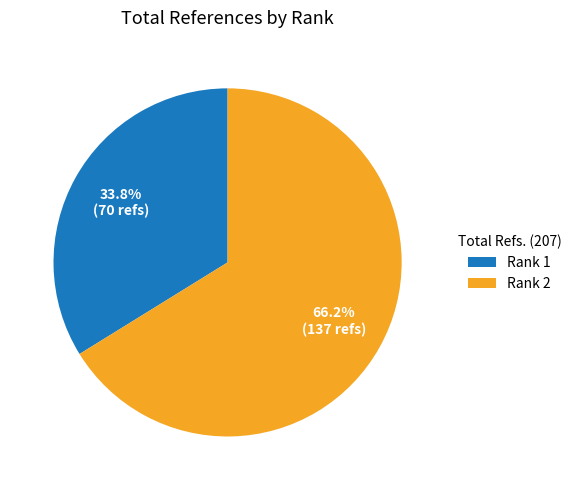

Rank the categories by value from highest to lowest.

Rank 2, Rank 1